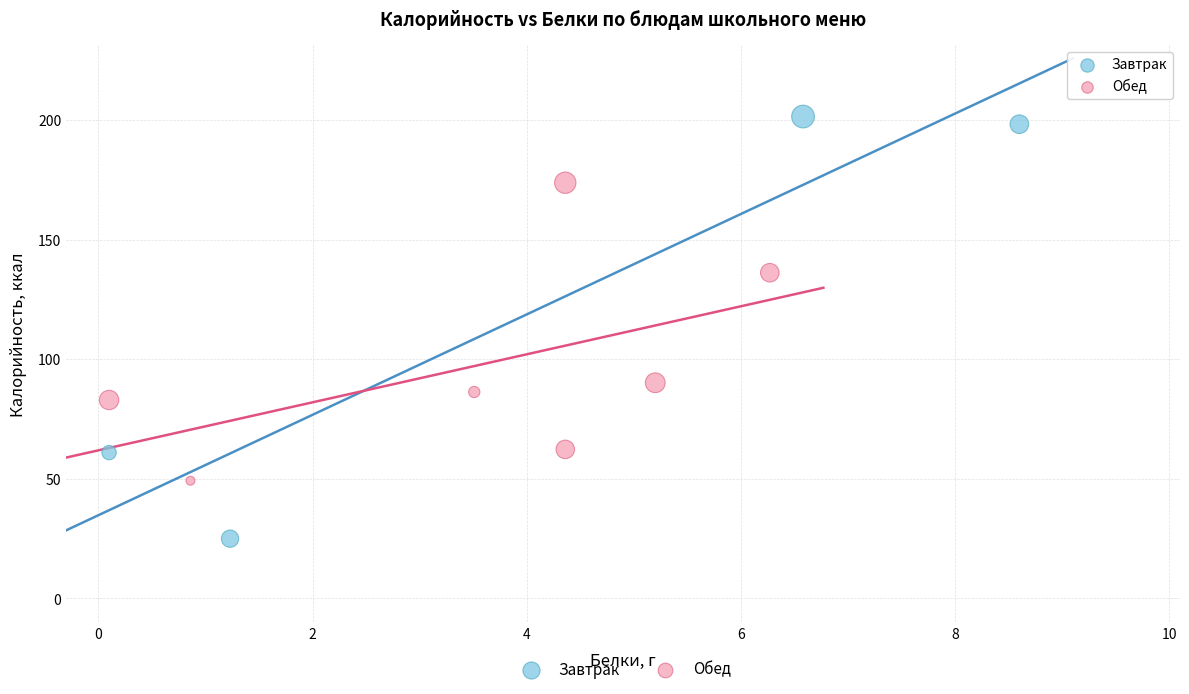

Which series has the largest Y range (max minus min)?

Завтрак